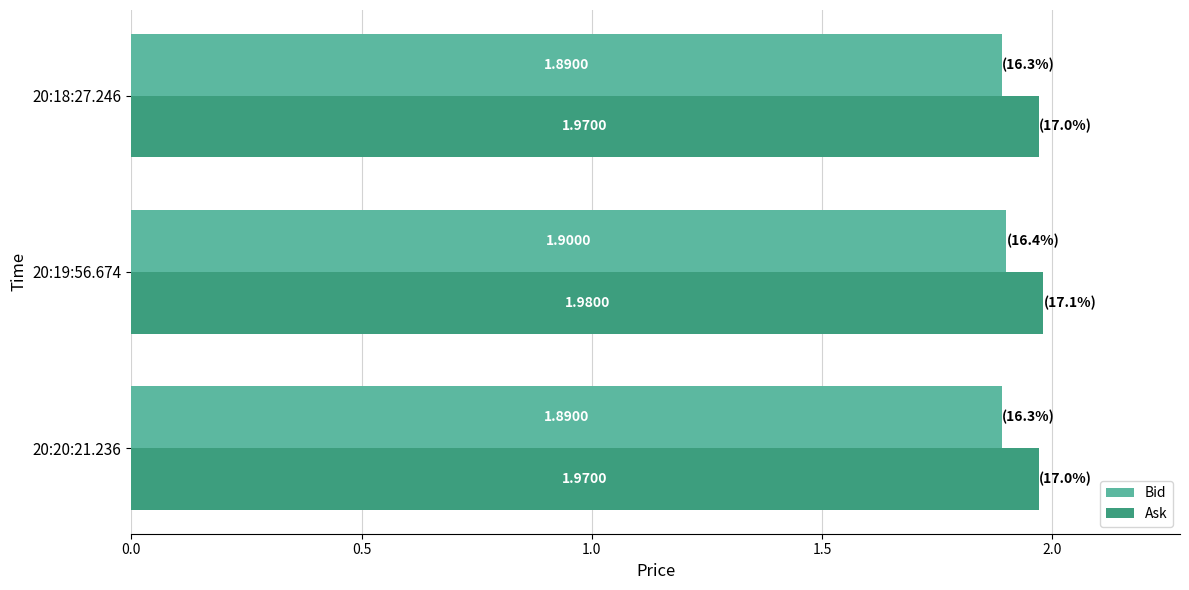

Rank the series by their maximum value, from highest to lowest.

Ask, Bid